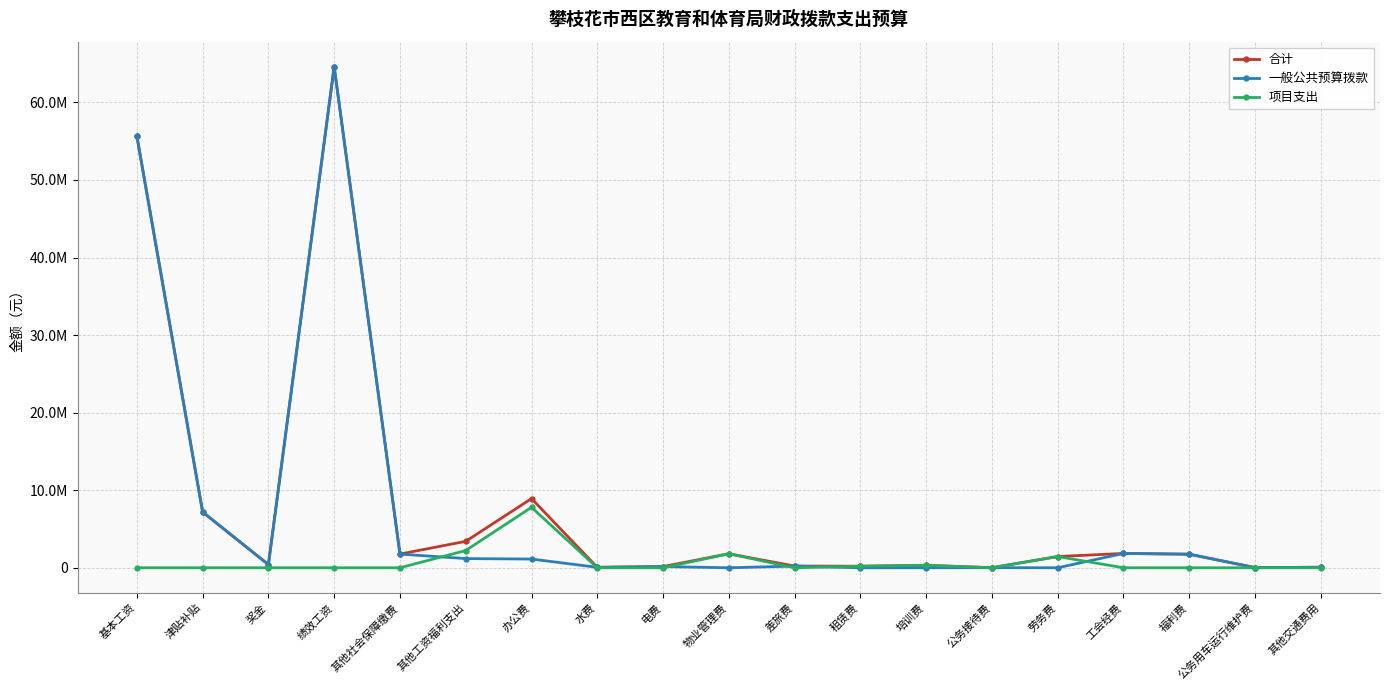

What are all the series names shown in the legend?

合计, 一般公共预算拨款, 项目支出